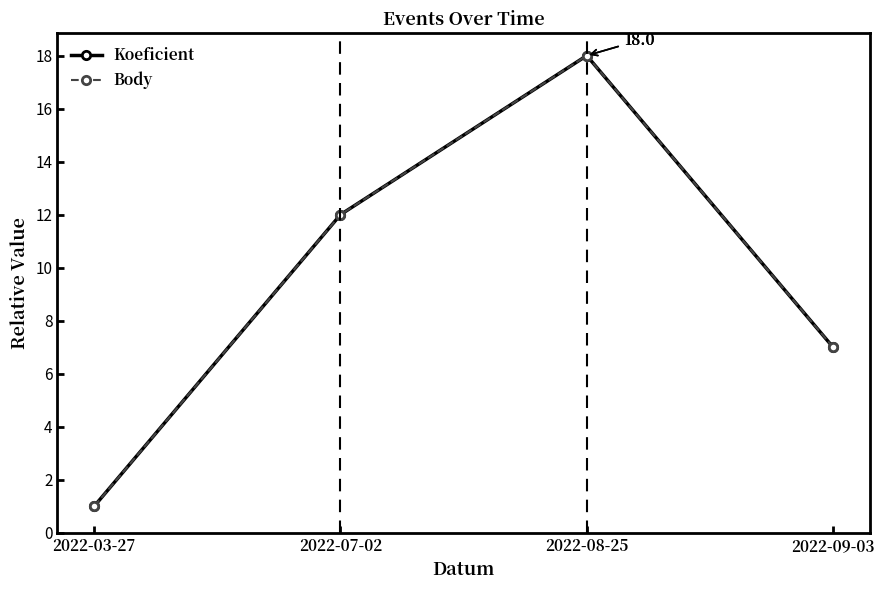

Is the value of Body at 2022-03-27 greater than the value of Koeficient at 2022-03-27?

No